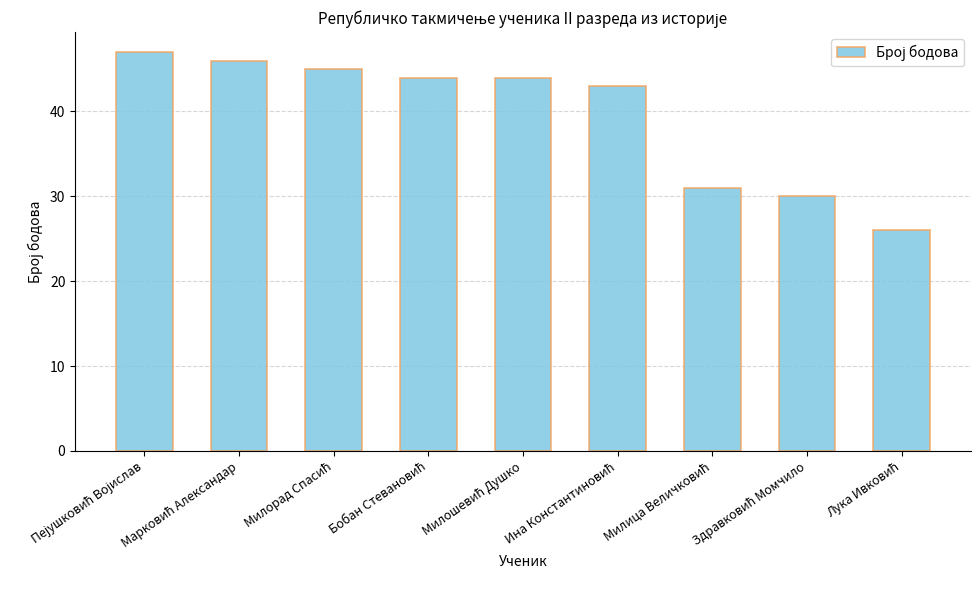

What is the sum of all values?

356